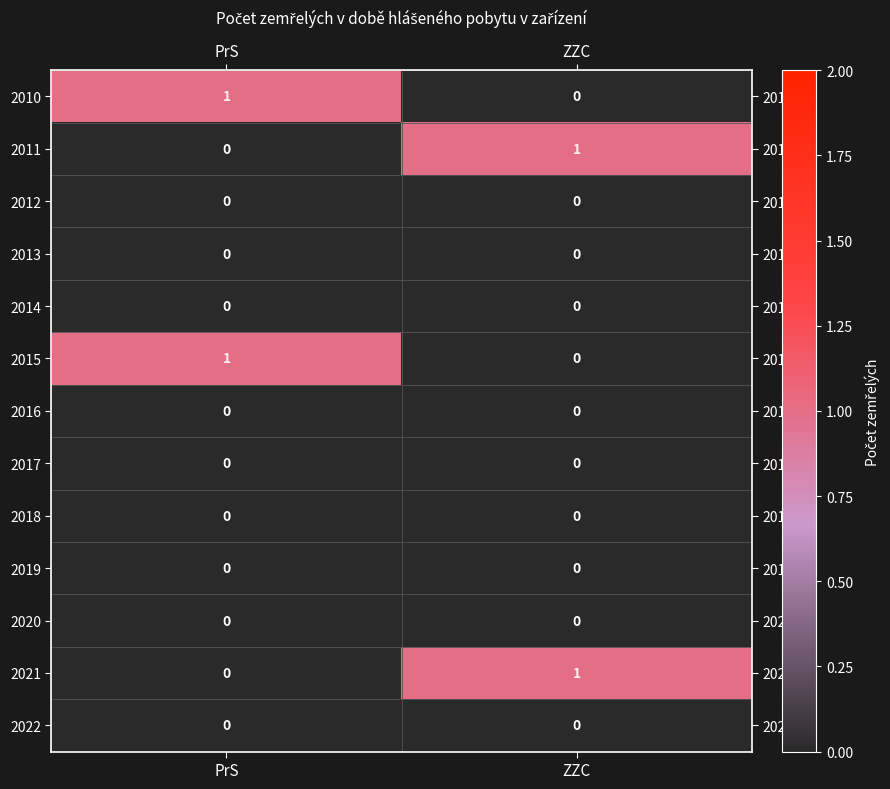

What is the total value across all series at PrS?

2